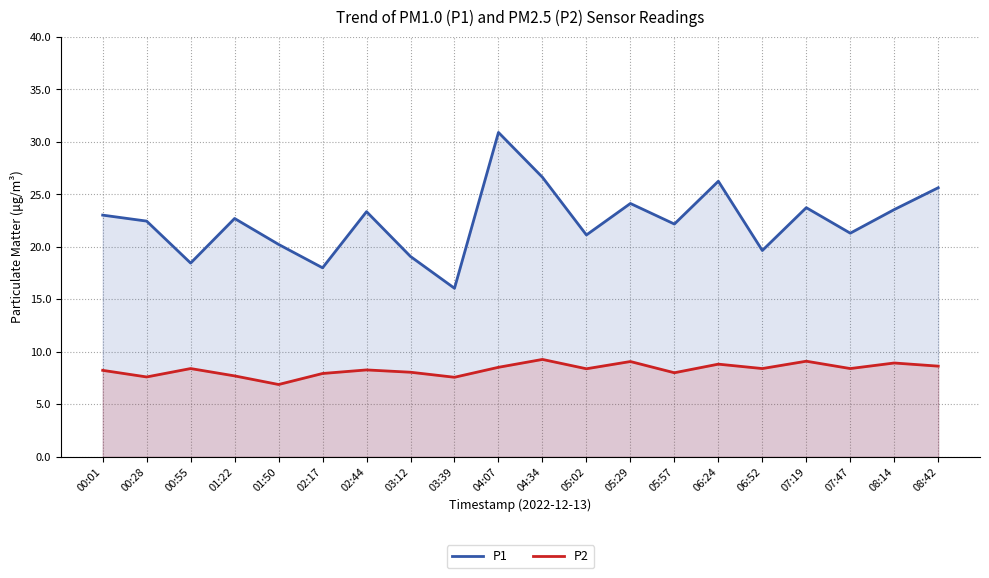

At which label does P2 reach its peak?

04:34